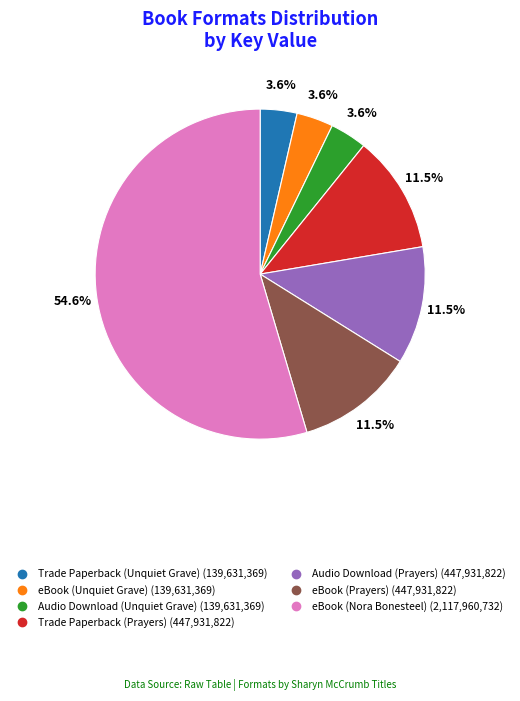

What percentage do Audio Download (Unquiet Grave) and eBook (Prayers) together represent?

15.1%